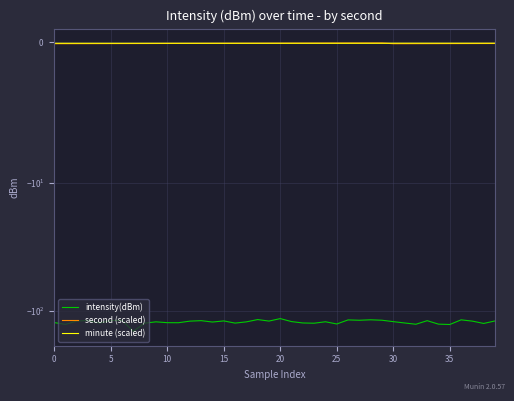

Which series has the widest spread of values?

intensity(dBm)